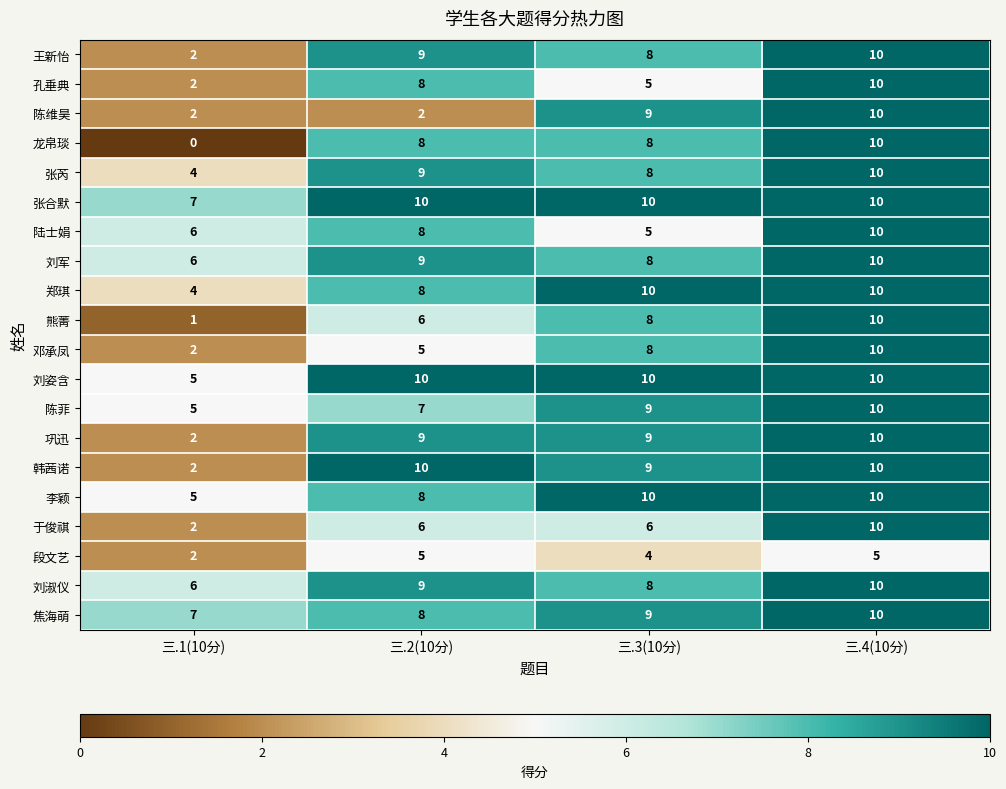

Which series has the largest range (max minus min)?

龙帛琰